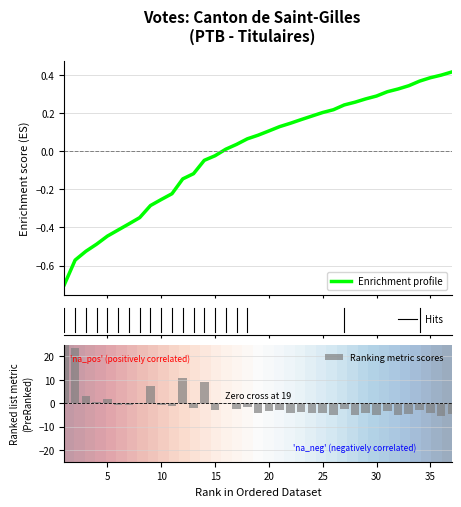

What is the value of the 24th bar from the left?

-4.1